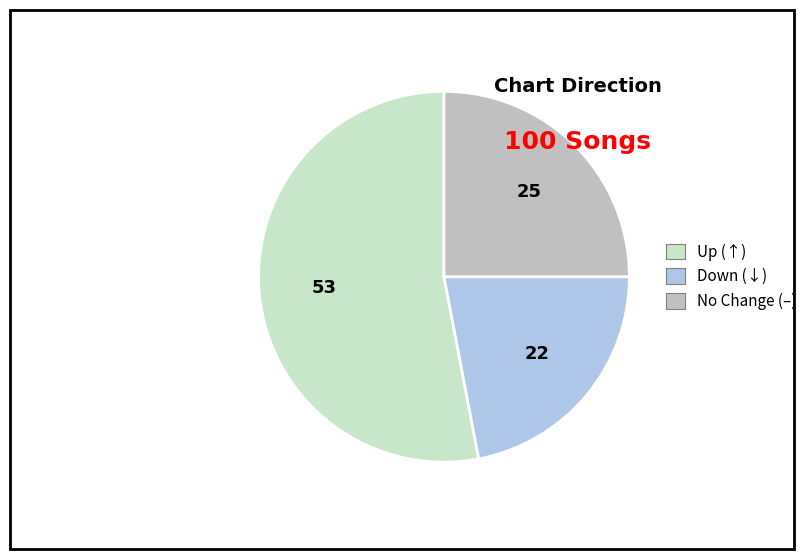

How many segments does this pie chart have?

3